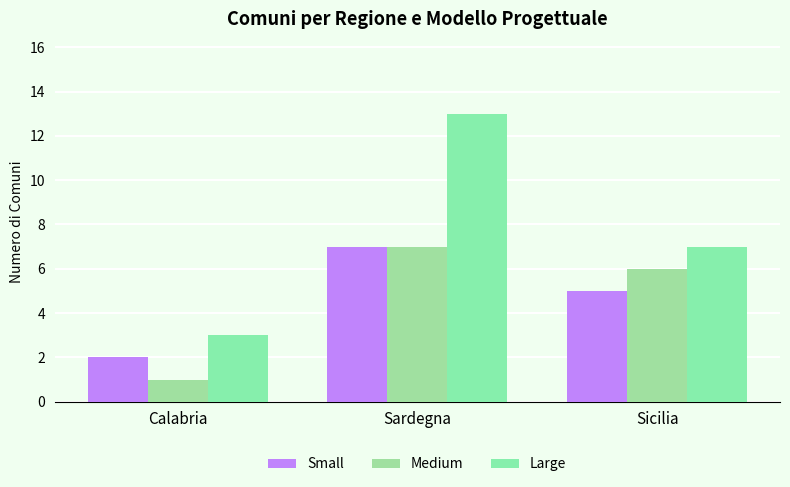

Are the bars horizontal?

No